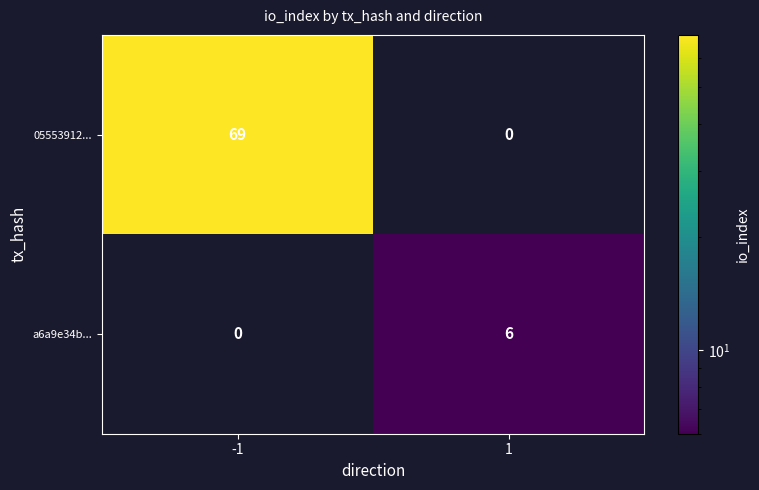

What is the maximum value shown in the chart?

69.0